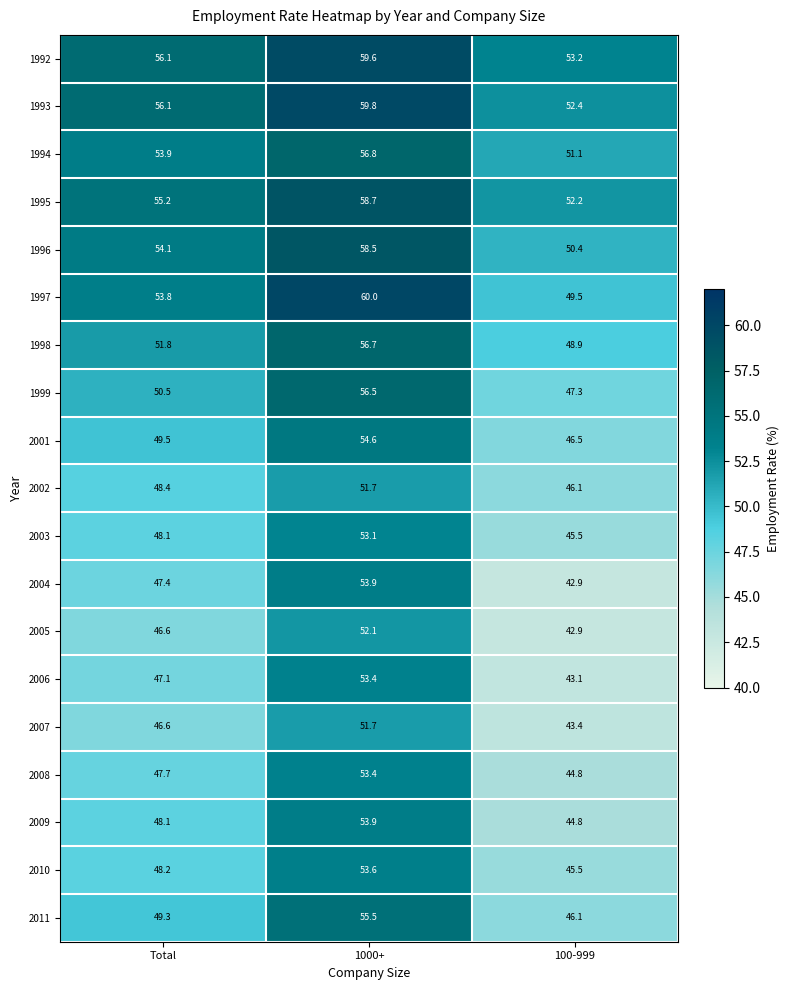

What value does the 2009 series have at Total?

48.1